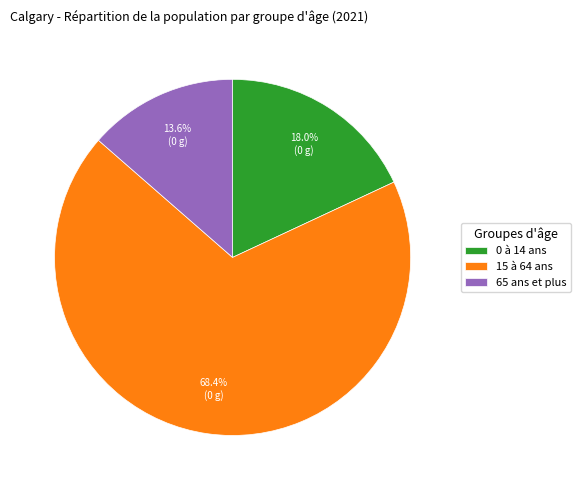

Between 65 ans et plus and 0 à 14 ans, which is larger?

0 à 14 ans